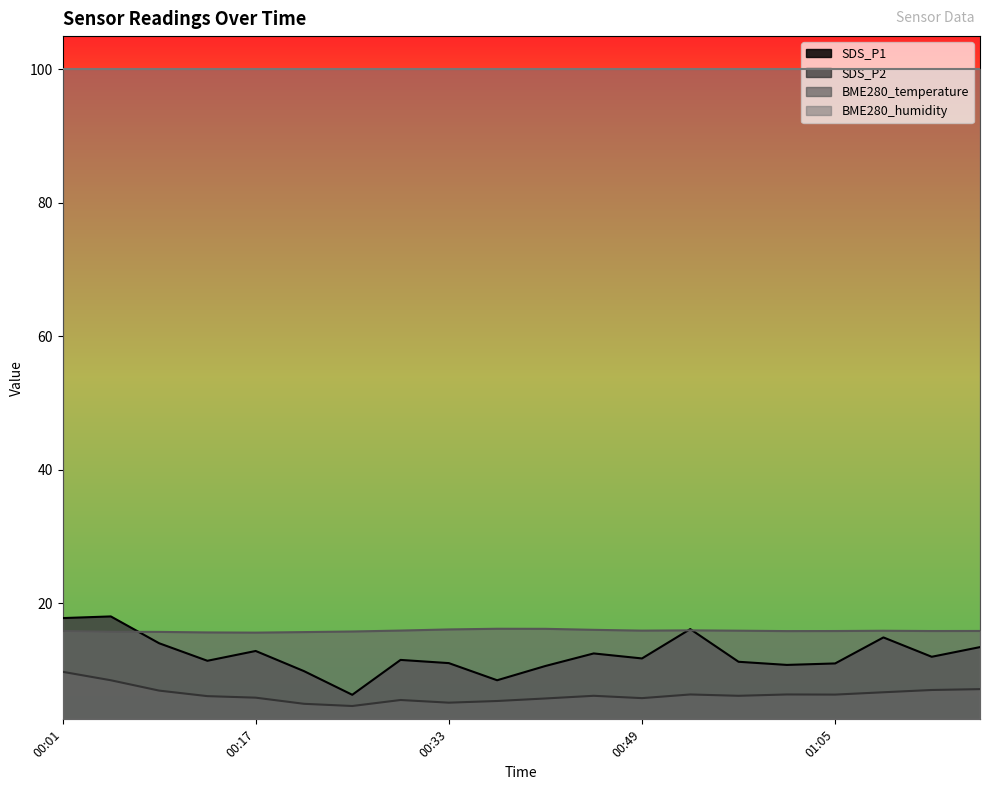

What position from the right is 00:37?

11